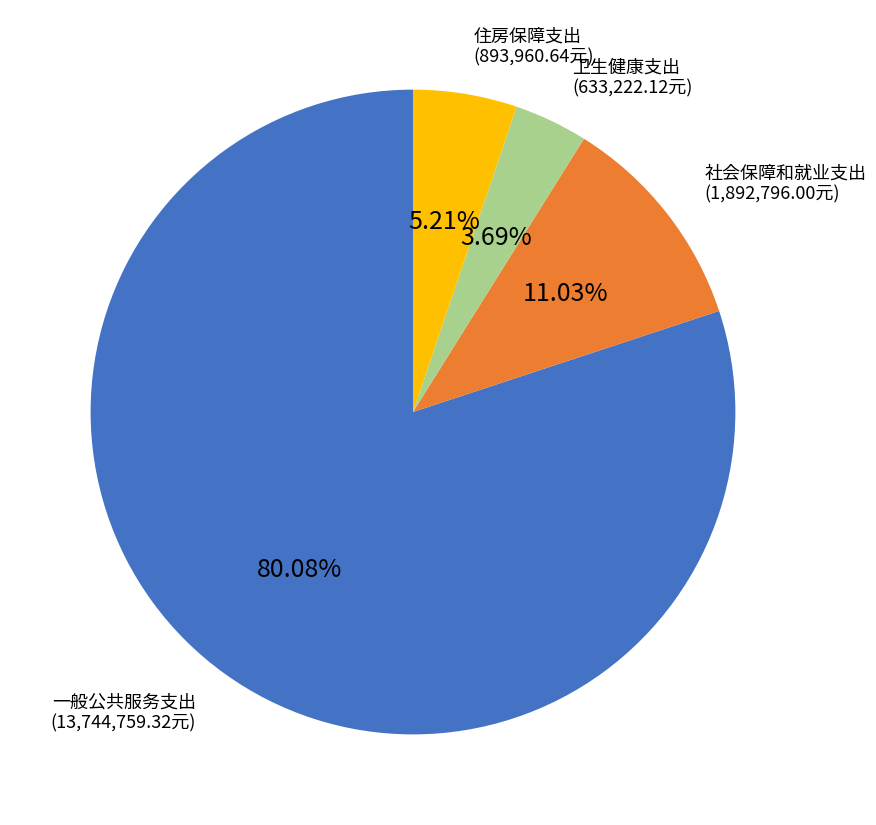

True or false: 住房保障支出 accounts for 1% of the total.

False